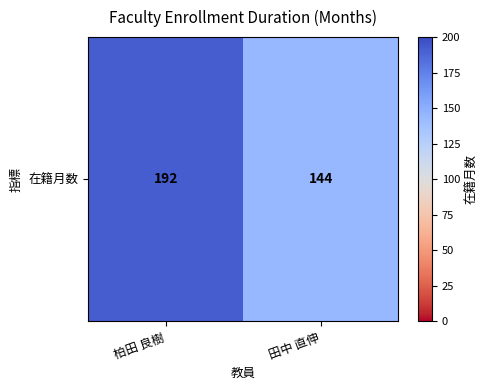

What is the maximum value shown in the chart?

192